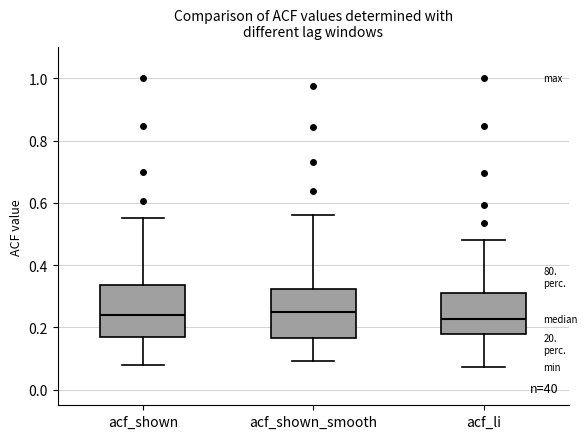

Where does the median line of the box for acf_shown sit on the y-axis? The values are not printed on the chart, so give them approximately, as read against the axis.

0.24